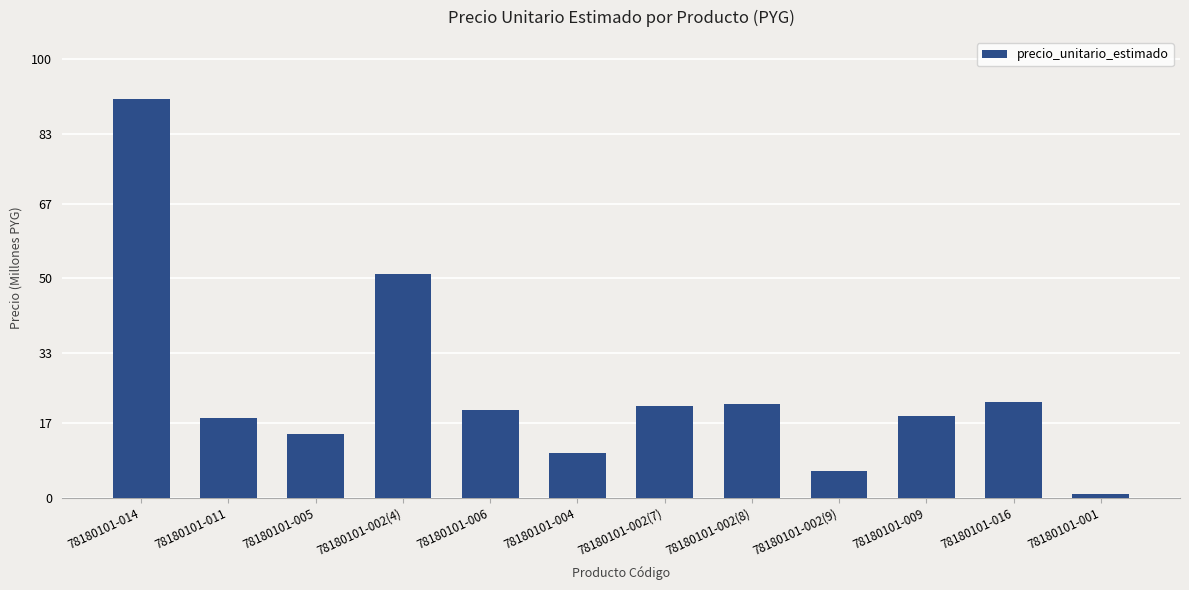

Are the bars grouped side by side (vs. stacked)?

No